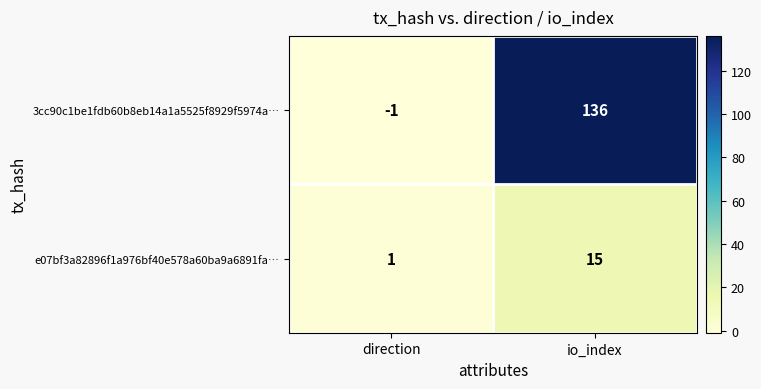

Rank the categories by e07bf3a82896f1a976bf40e578a60ba9a6891fa… value from lowest to highest.

direction, io_index